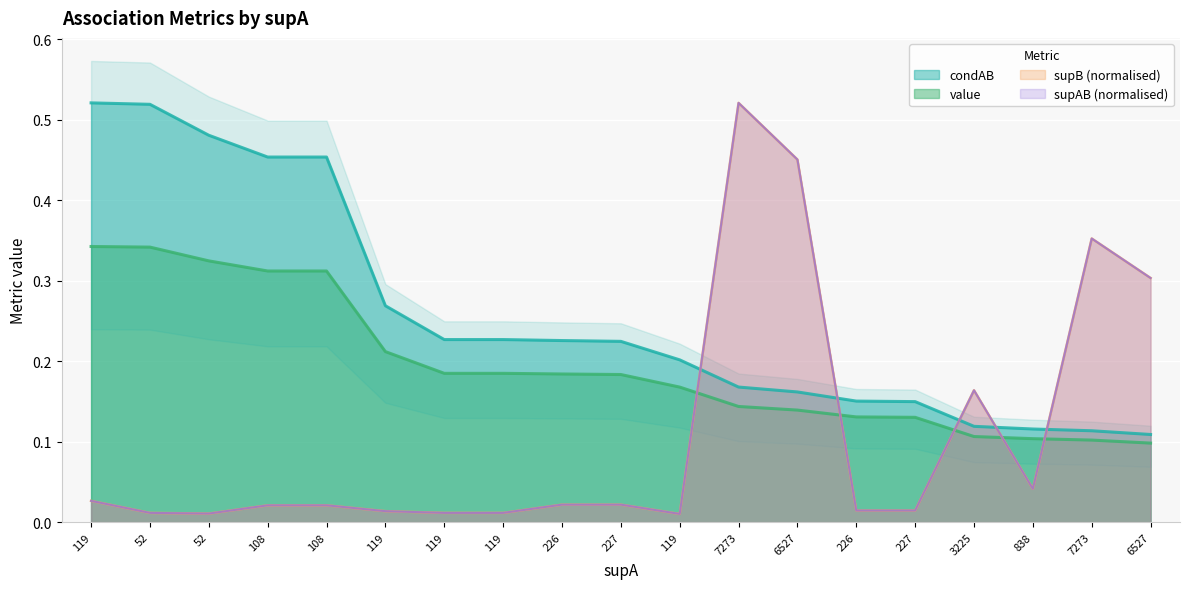

Does the chart display data point markers on the line(s)?

No